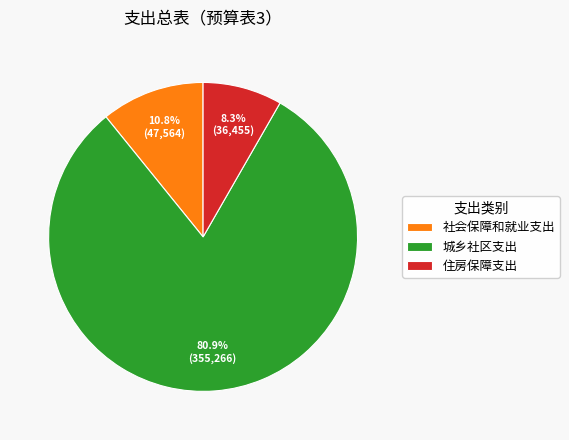

How much of the chart is everything except 住房保障支出?

91.7%